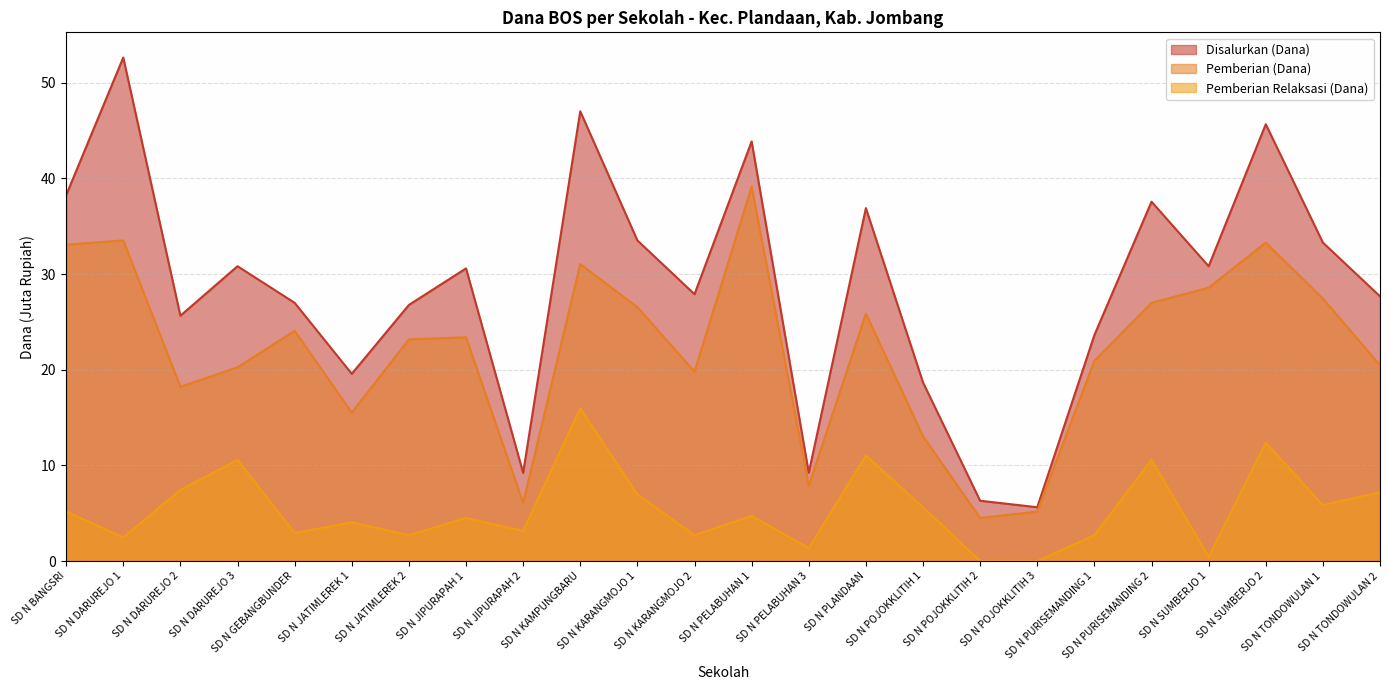

How many distinct data groups are displayed?

3